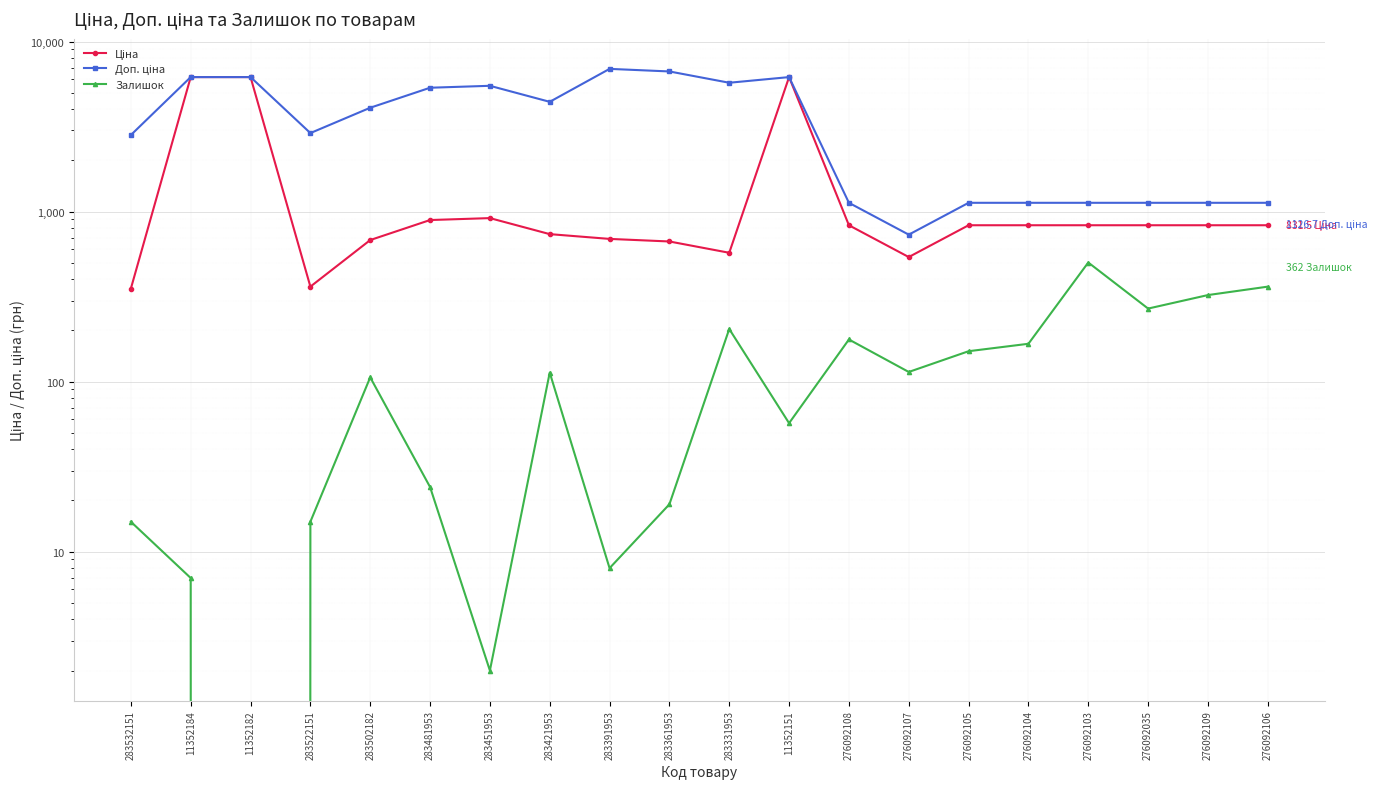

What is the label of the 4th point from the right?

276092103